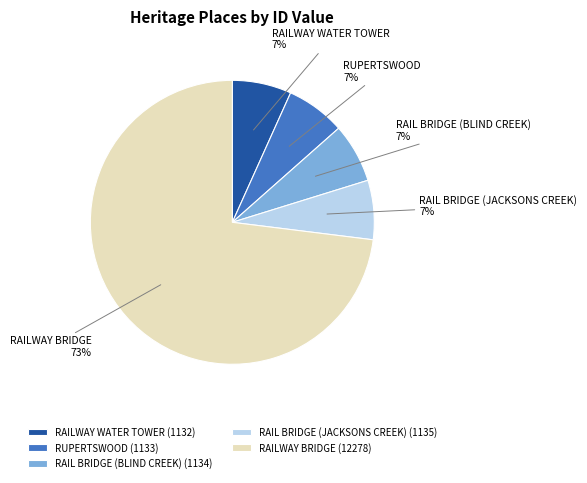

To the nearest percent, what is the average slice percentage?

20%